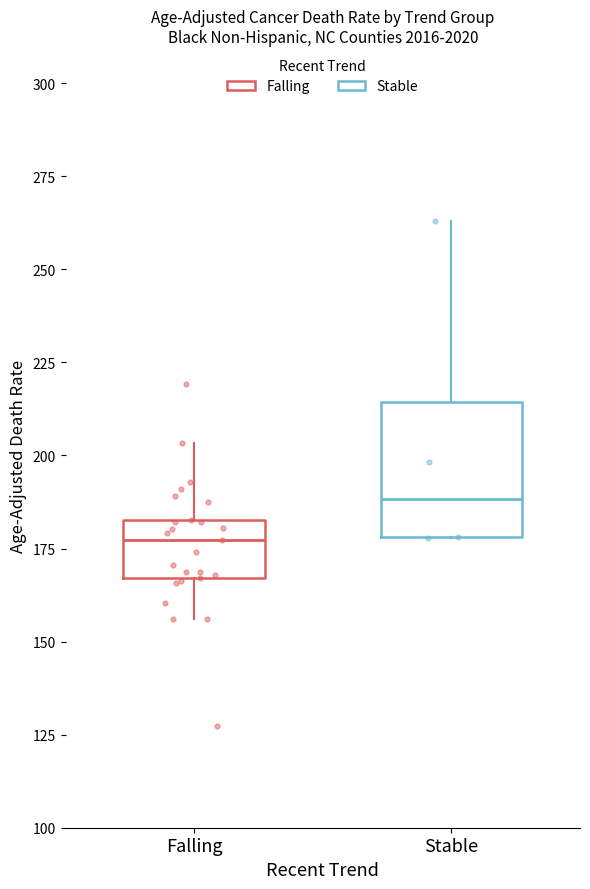

Which box's median line is the lowest?

Falling